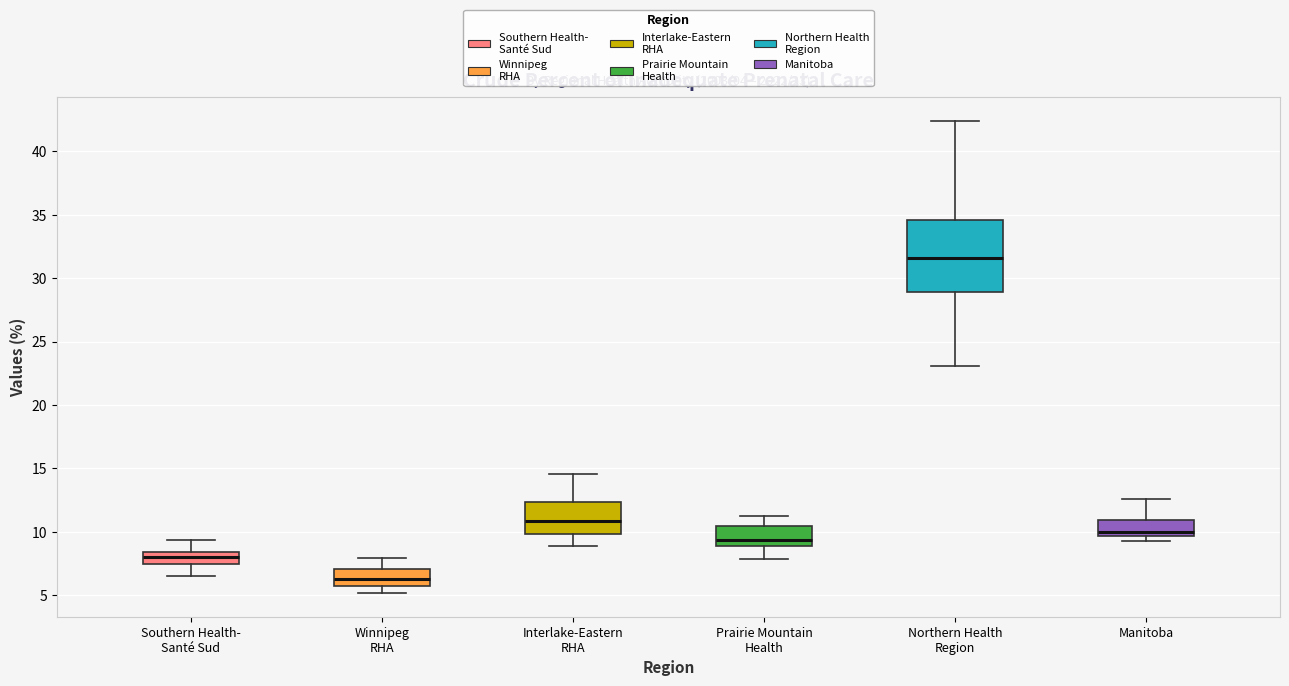

Comparing the boxes themselves (not the whiskers), which one is the tallest?

Northern Health Region